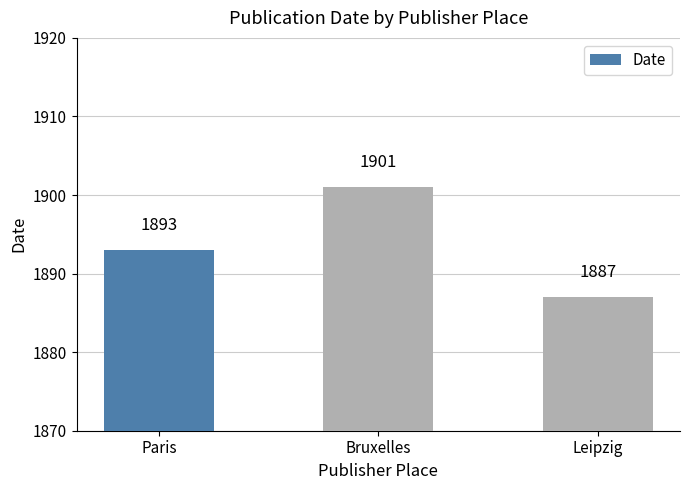

How many data points are less than 1893?

1